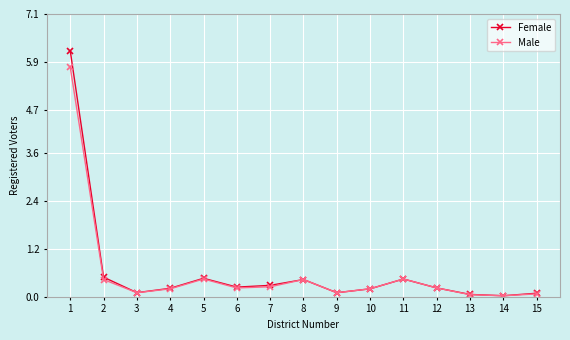

Read the Female value at 10.

0.2